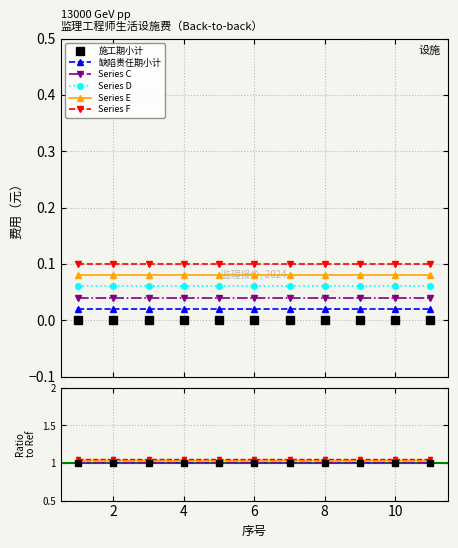

The Series F series shows 0.7 at 0. True or false?

False